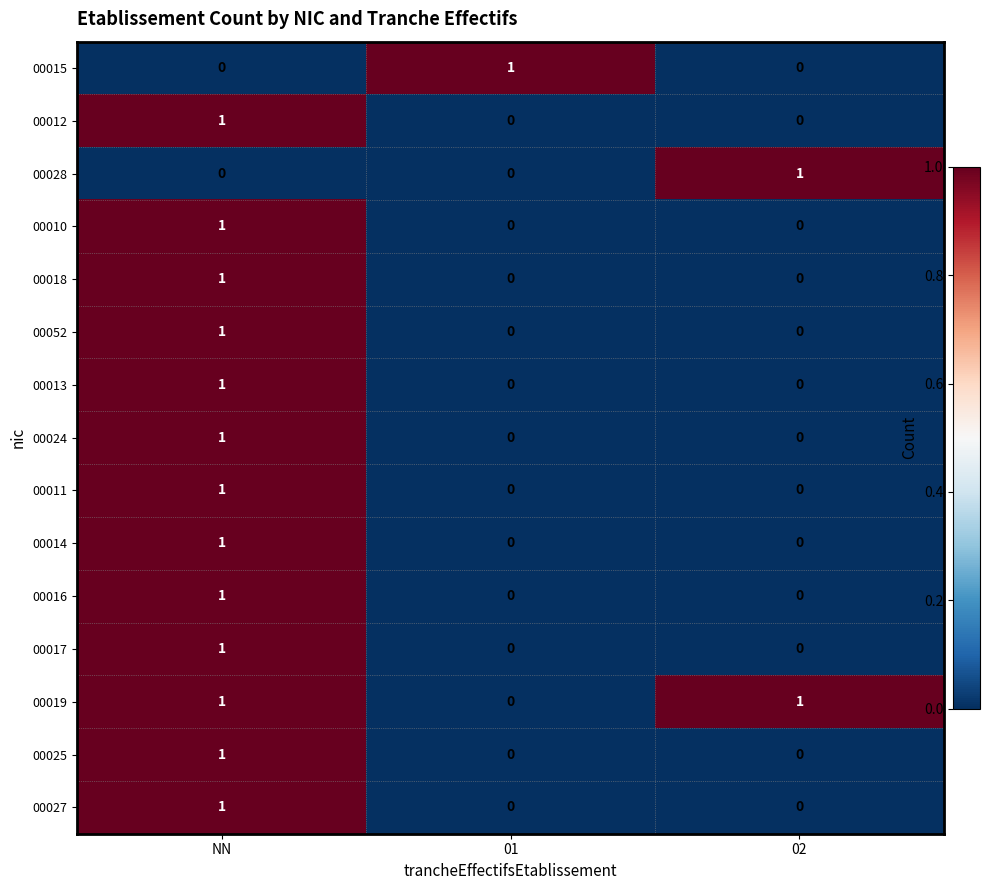

At which category is the sum across all series the highest?

NN